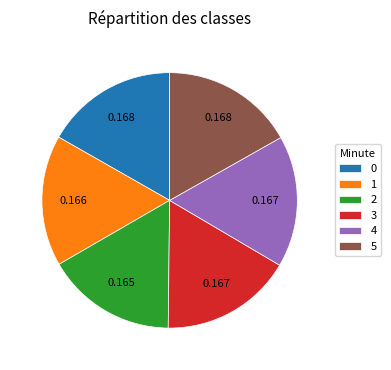

Combined, do 0 and 3 account for over 50%?

No